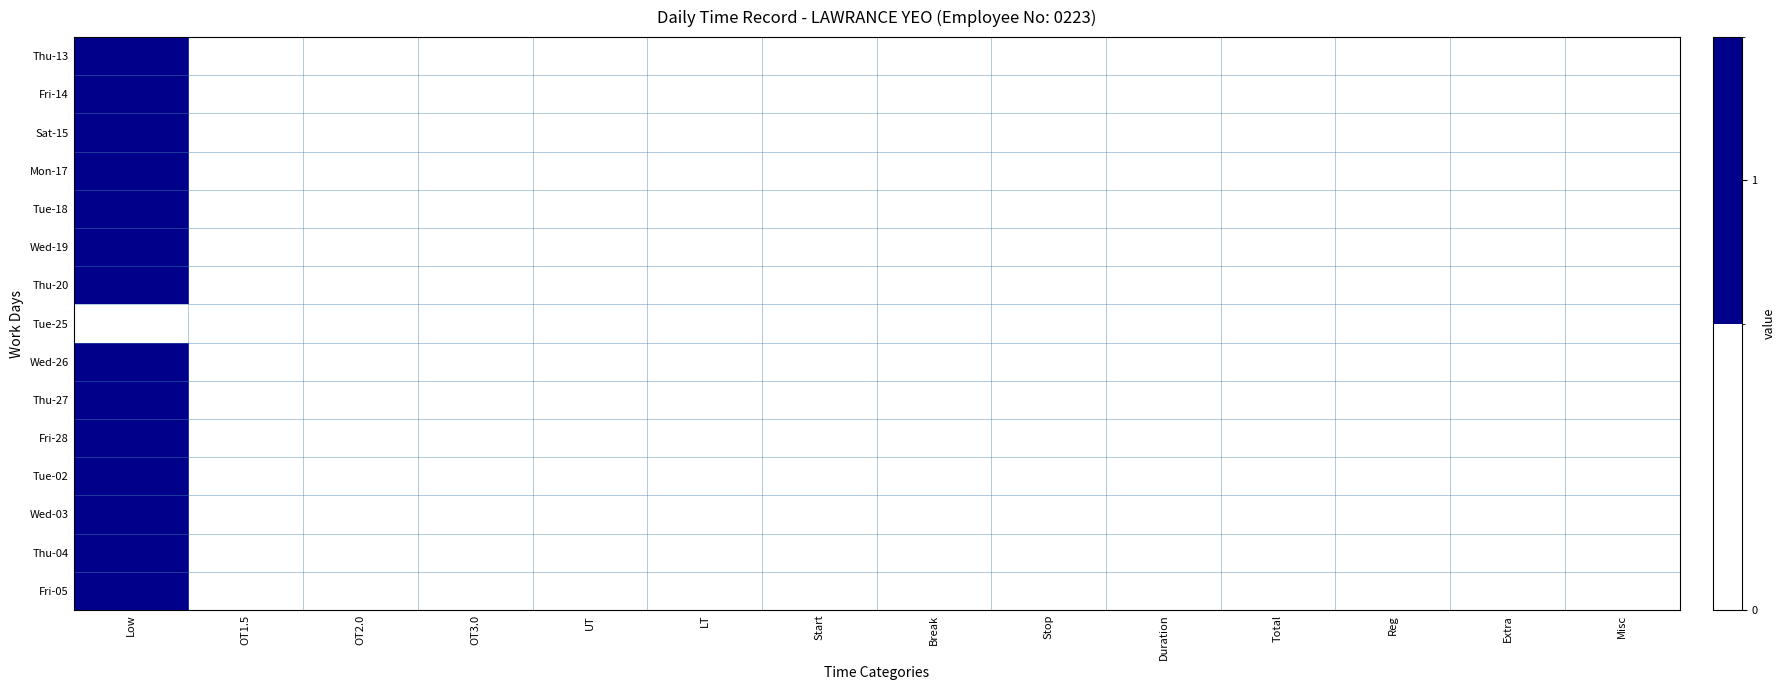

Reading left to right, extract all data points from this chart.

Thu-13: Low=1	OT1.5=0	OT2.0=0	OT3.0=0	UT=0	LT=0	Start=0	Break=0	Stop=0	Duration=0	Total=0	Reg=0	Extra=0	Misc=0
Fri-14: Low=1	OT1.5=0	OT2.0=0	OT3.0=0	UT=0	LT=0	Start=0	Break=0	Stop=0	Duration=0	Total=0	Reg=0	Extra=0	Misc=0
Sat-15: Low=1	OT1.5=0	OT2.0=0	OT3.0=0	UT=0	LT=0	Start=0	Break=0	Stop=0	Duration=0	Total=0	Reg=0	Extra=0	Misc=0
Mon-17: Low=1	OT1.5=0	OT2.0=0	OT3.0=0	UT=0	LT=0	Start=0	Break=0	Stop=0	Duration=0	Total=0	Reg=0	Extra=0	Misc=0
Tue-18: Low=1	OT1.5=0	OT2.0=0	OT3.0=0	UT=0	LT=0	Start=0	Break=0	Stop=0	Duration=0	Total=0	Reg=0	Extra=0	Misc=0
Wed-19: Low=1	OT1.5=0	OT2.0=0	OT3.0=0	UT=0	LT=0	Start=0	Break=0	Stop=0	Duration=0	Total=0	Reg=0	Extra=0	Misc=0
Thu-20: Low=1	OT1.5=0	OT2.0=0	OT3.0=0	UT=0	LT=0	Start=0	Break=0	Stop=0	Duration=0	Total=0	Reg=0	Extra=0	Misc=0
Tue-25: Low=0	OT1.5=0	OT2.0=0	OT3.0=0	UT=0	LT=0	Start=0	Break=0	Stop=0	Duration=0	Total=0	Reg=0	Extra=0	Misc=0
Wed-26: Low=1	OT1.5=0	OT2.0=0	OT3.0=0	UT=0	LT=0	Start=0	Break=0	Stop=0	Duration=0	Total=0	Reg=0	Extra=0	Misc=0
Thu-27: Low=1	OT1.5=0	OT2.0=0	OT3.0=0	UT=0	LT=0	Start=0	Break=0	Stop=0	Duration=0	Total=0	Reg=0	Extra=0	Misc=0
Fri-28: Low=1	OT1.5=0	OT2.0=0	OT3.0=0	UT=0	LT=0	Start=0	Break=0	Stop=0	Duration=0	Total=0	Reg=0	Extra=0	Misc=0
Tue-02: Low=1	OT1.5=0	OT2.0=0	OT3.0=0	UT=0	LT=0	Start=0	Break=0	Stop=0	Duration=0	Total=0	Reg=0	Extra=0	Misc=0
Wed-03: Low=1	OT1.5=0	OT2.0=0	OT3.0=0	UT=0	LT=0	Start=0	Break=0	Stop=0	Duration=0	Total=0	Reg=0	Extra=0	Misc=0
Thu-04: Low=1	OT1.5=0	OT2.0=0	OT3.0=0	UT=0	LT=0	Start=0	Break=0	Stop=0	Duration=0	Total=0	Reg=0	Extra=0	Misc=0
Fri-05: Low=1	OT1.5=0	OT2.0=0	OT3.0=0	UT=0	LT=0	Start=0	Break=0	Stop=0	Duration=0	Total=0	Reg=0	Extra=0	Misc=0